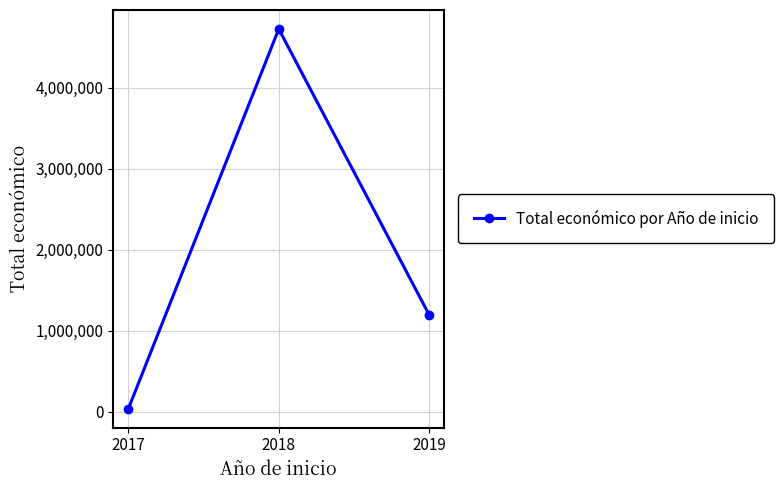

What is the smallest value displayed?

40814